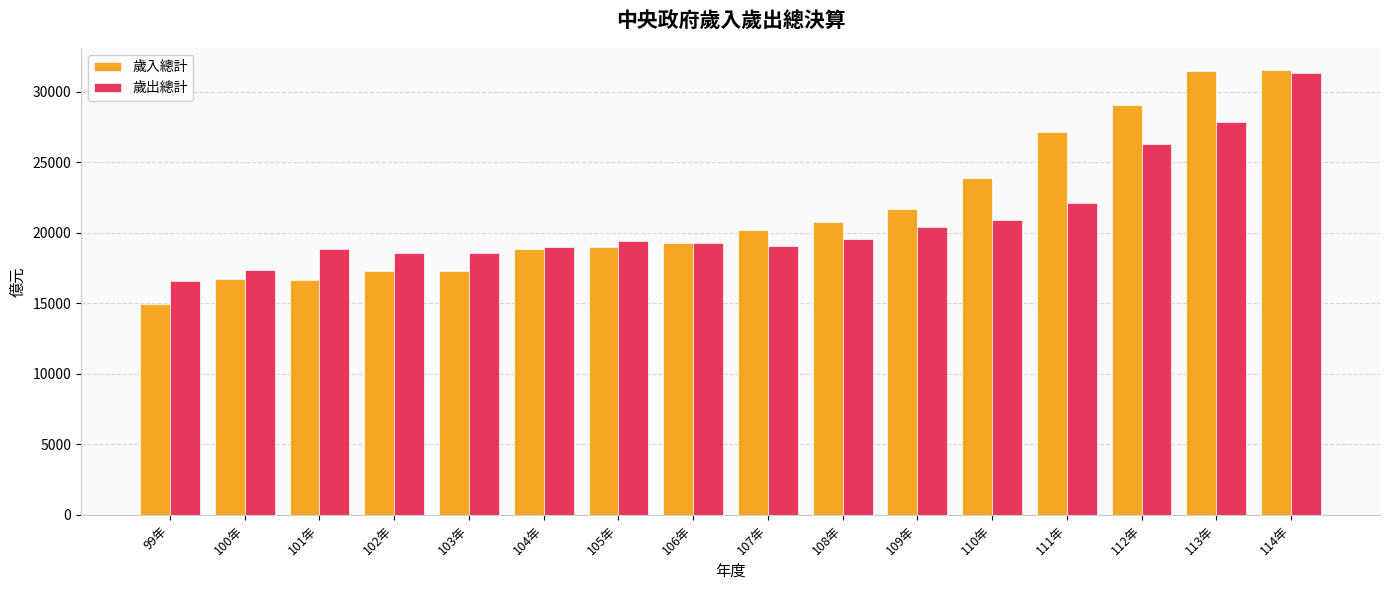

What is the approximate value of 歲出總計 at 106年, to the nearest 50?

19250